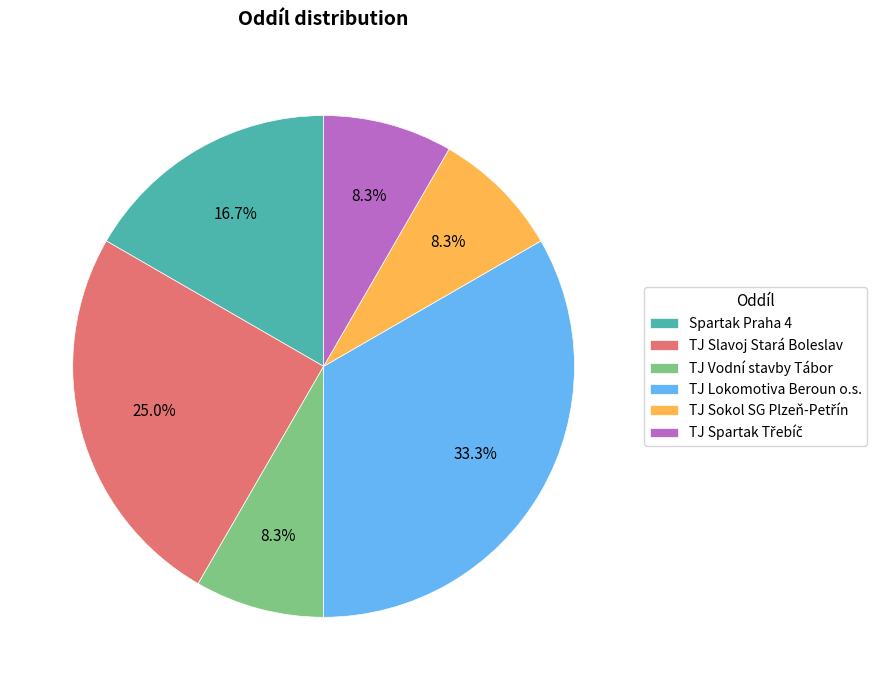

Is there any slice that represents more than half of the pie?

No